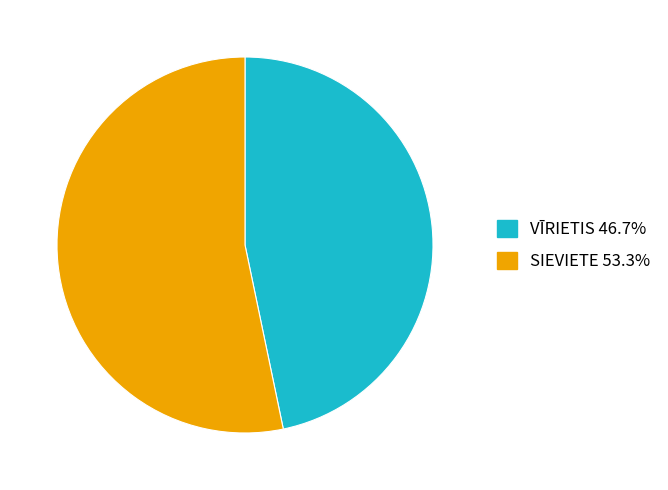

Do VĪRIETIS 46.7% and SIEVIETE 53.3% together represent more than half of the pie?

Yes